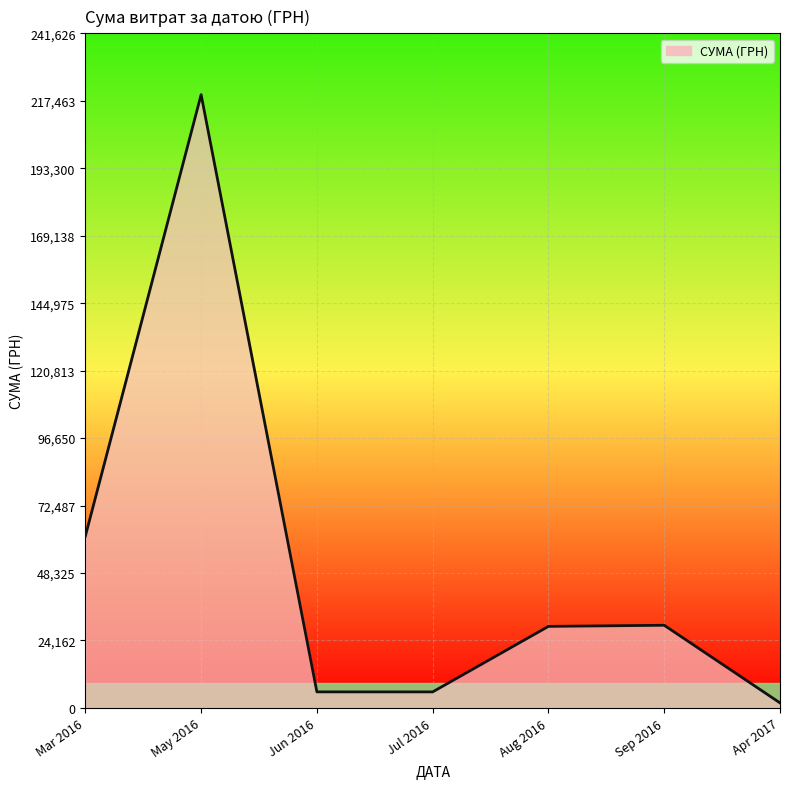

What is the difference between the maximum and minimum values?

217870.1